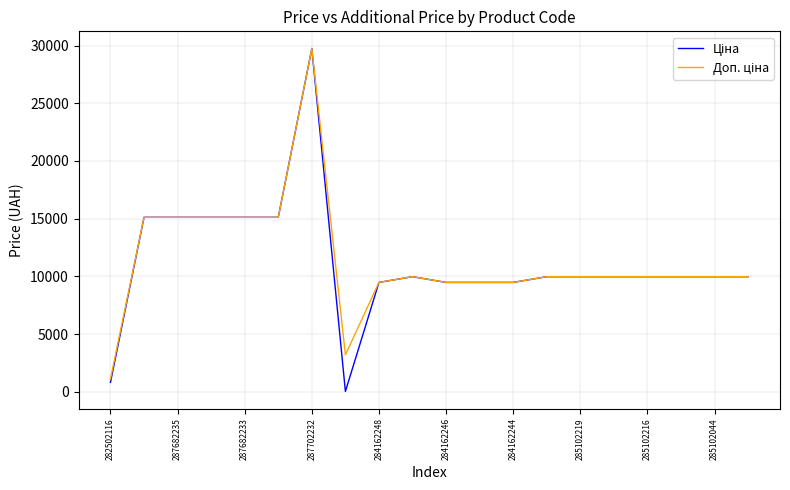

Is this an area chart (filled region under the line)?

No